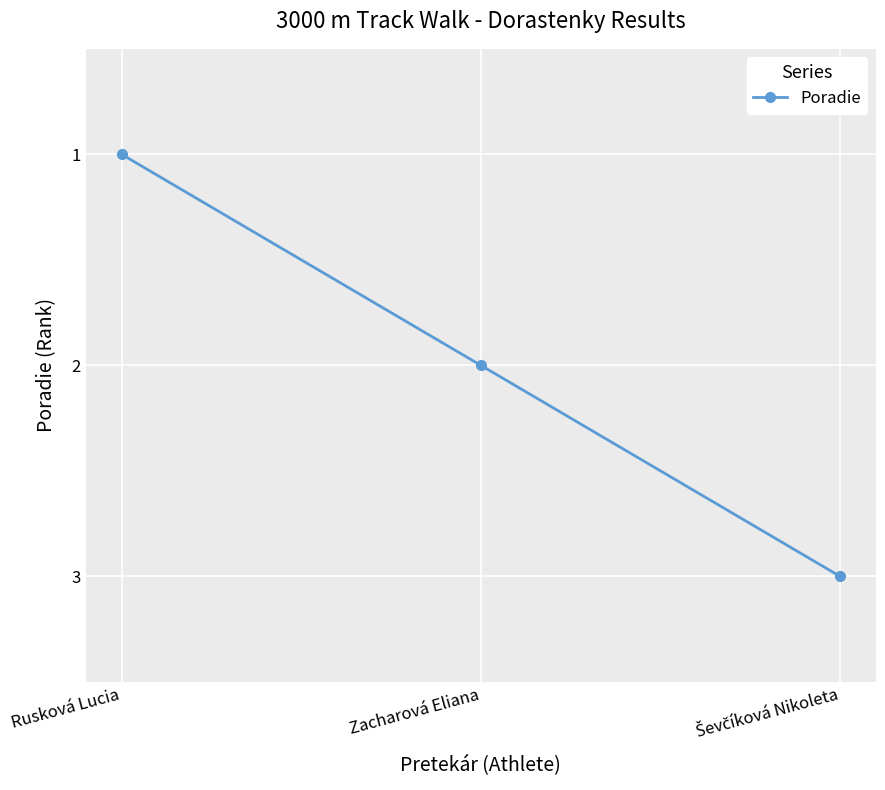

What is the change in value from Rusková Lucia to Zacharová Eliana?

+1